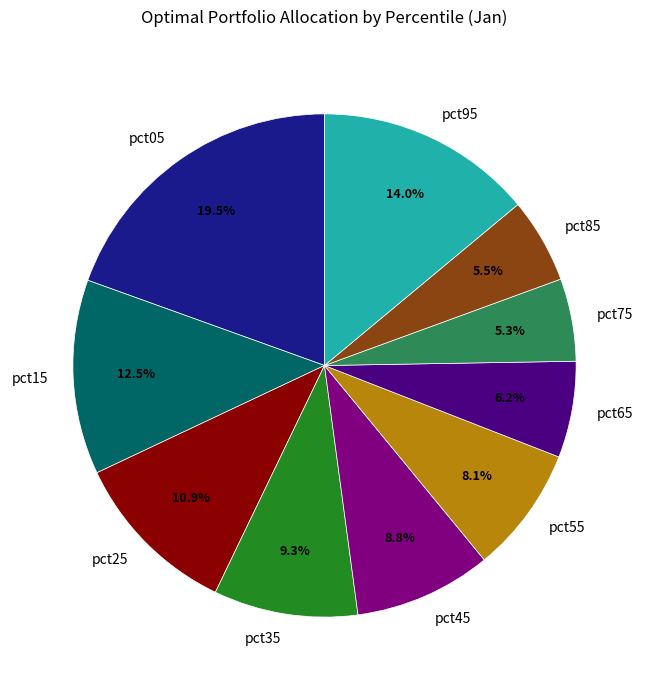

To the nearest percent, what portion does pct65 represent?

6%